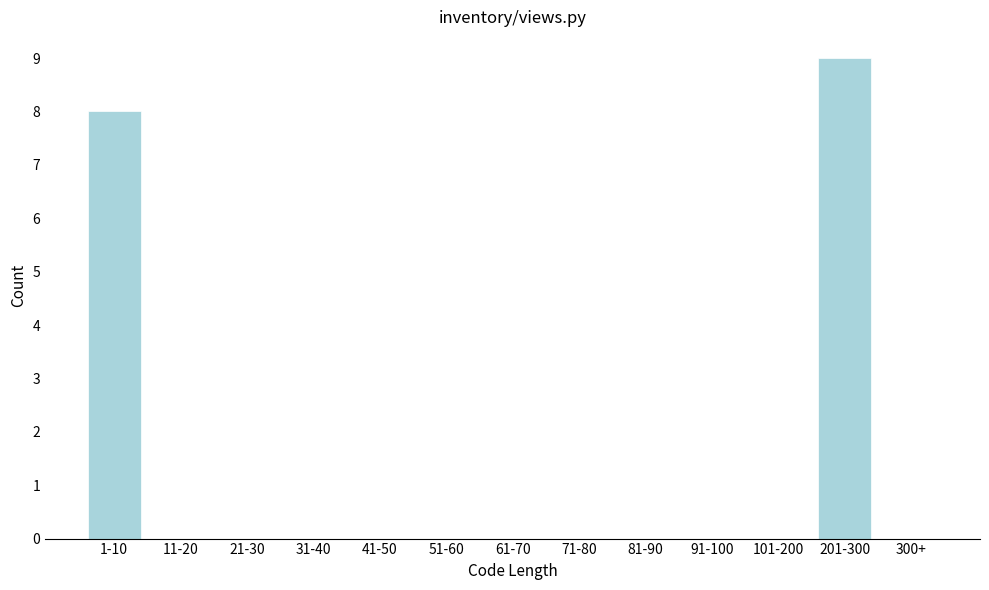

Reading right to left, what are all the values shown in this chart?

300+=0	201-300=9	101-200=0	91-100=0	81-90=0	71-80=0	61-70=0	51-60=0	41-50=0	31-40=0	21-30=0	11-20=0	1-10=8